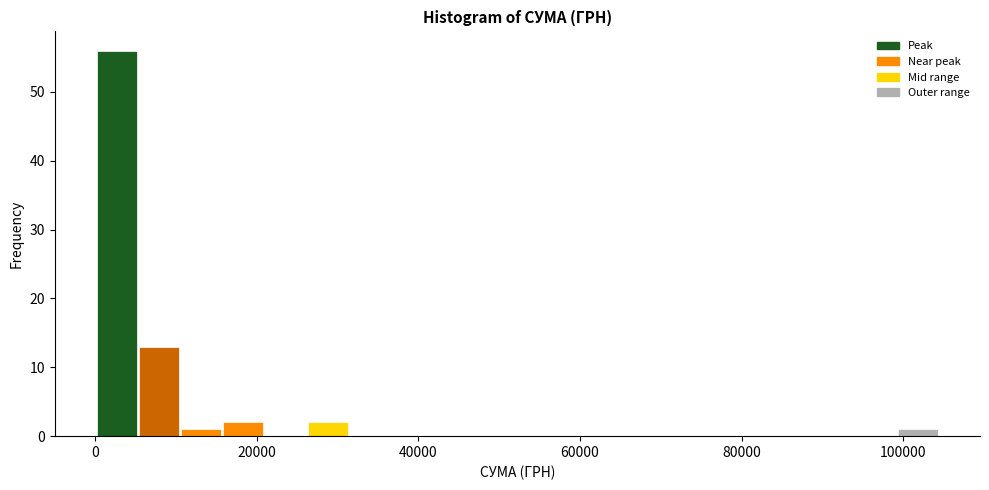

Around what value on the x-axis is the tallest bar? Give the approximate position of its centre, as read against the axis.

2000